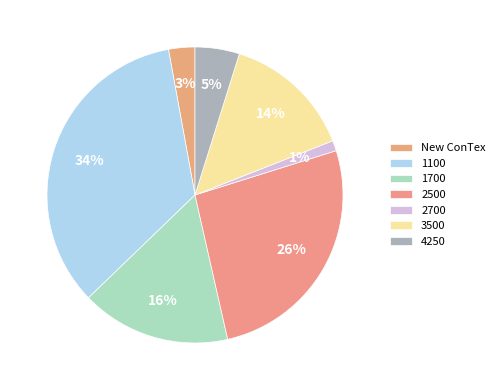

To the nearest percent, what portion does 3500 represent?

14%